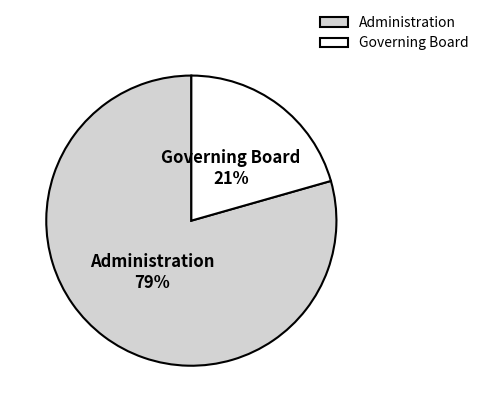

Count the number of slices in the pie.

2